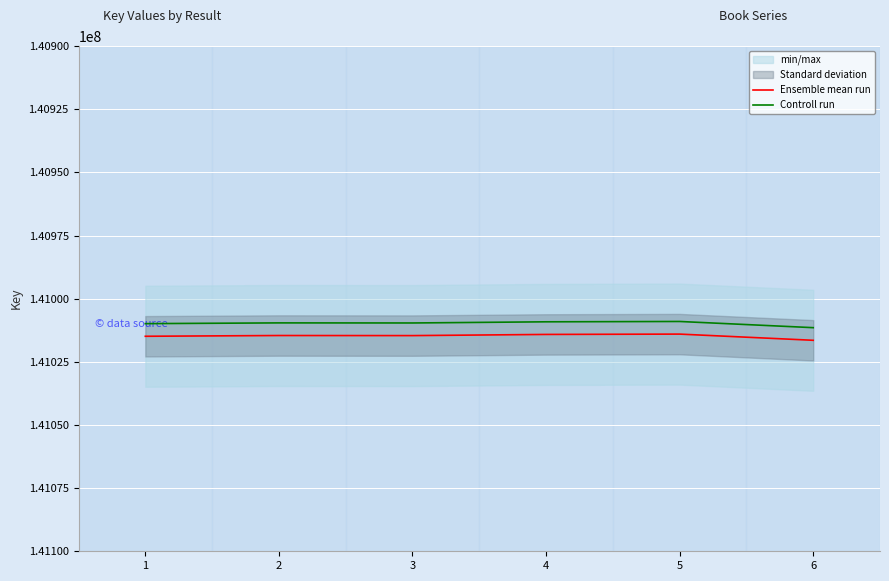

At which label does Controll run first exceed 141009603?

1